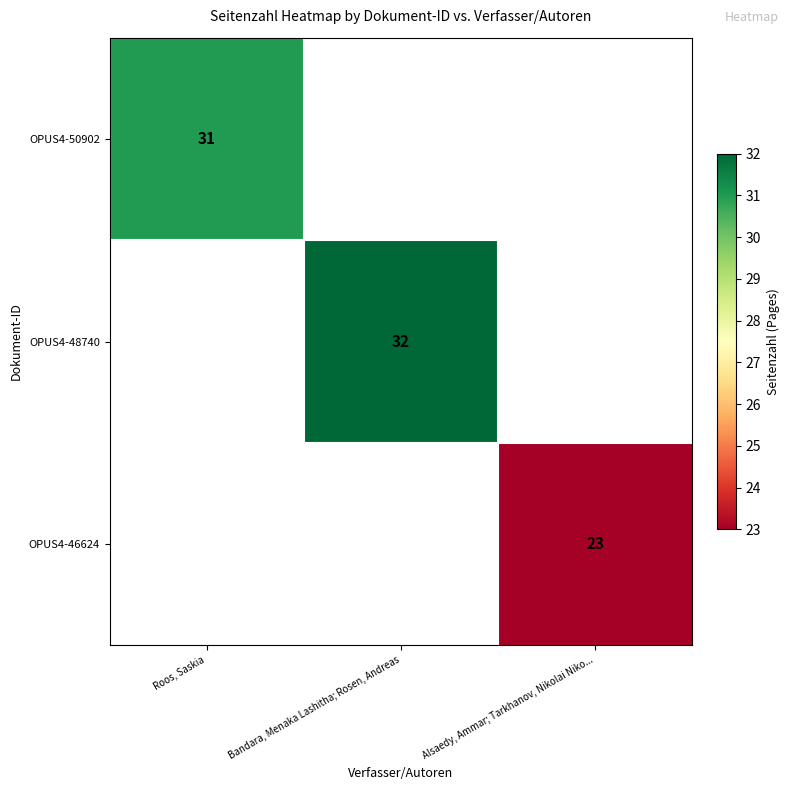

The OPUS4-48740 series shows 20 at Bandara, Menaka Lashitha; Rosen, Andreas. True or false?

False